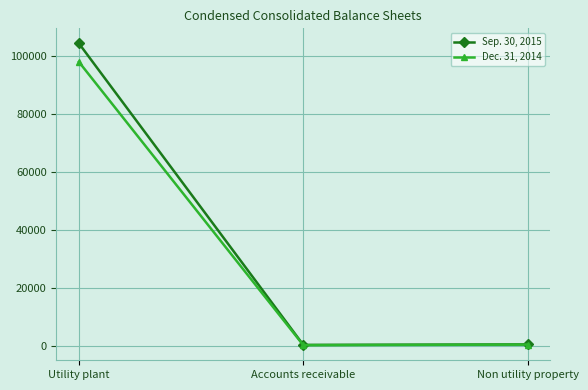

What is the maximum value shown in the chart?

104318